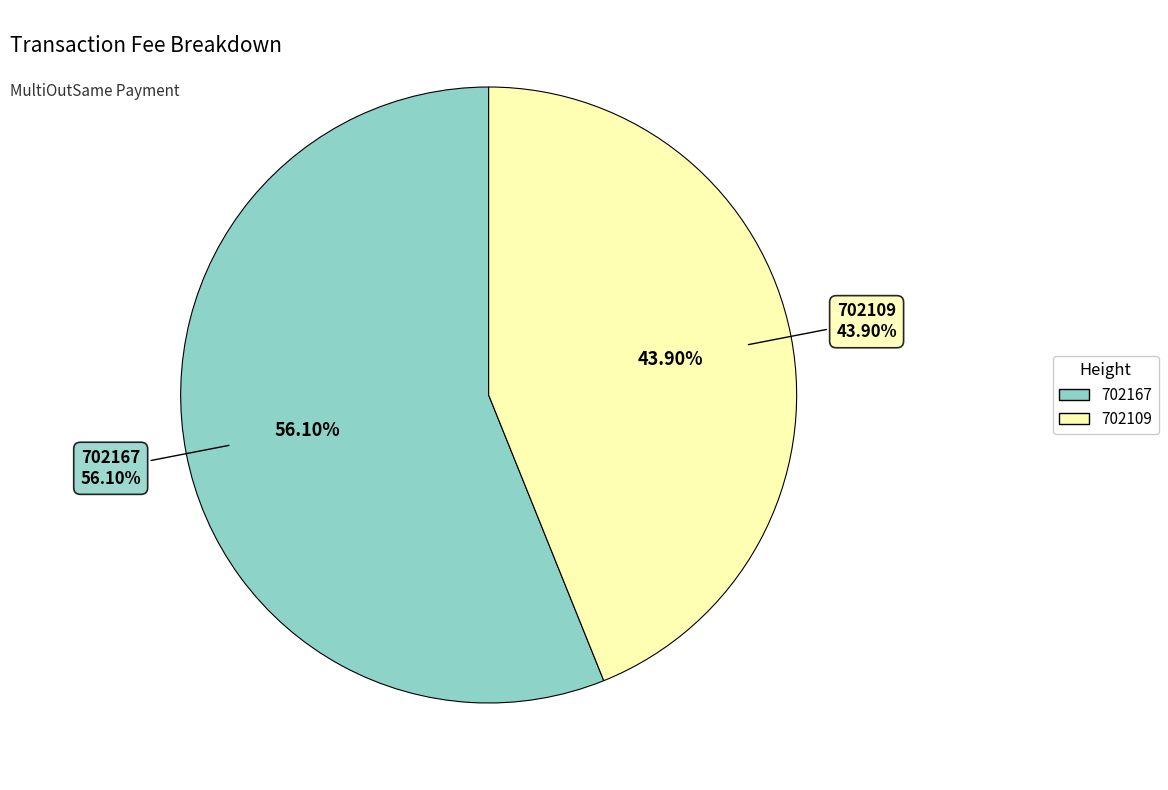

Rank the categories by value from highest to lowest.

702167, 702109